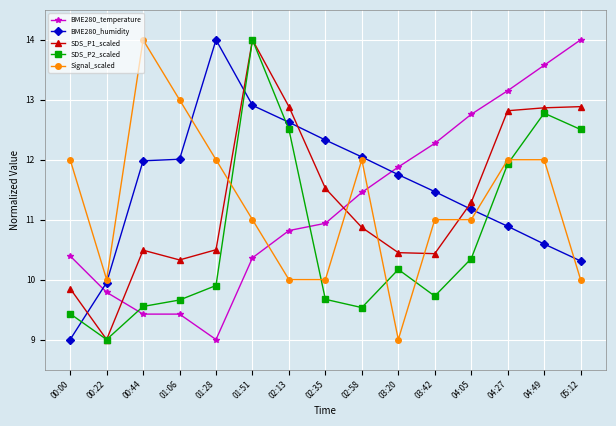

What is the average value of the SDS_P2_scaled series?

10.7